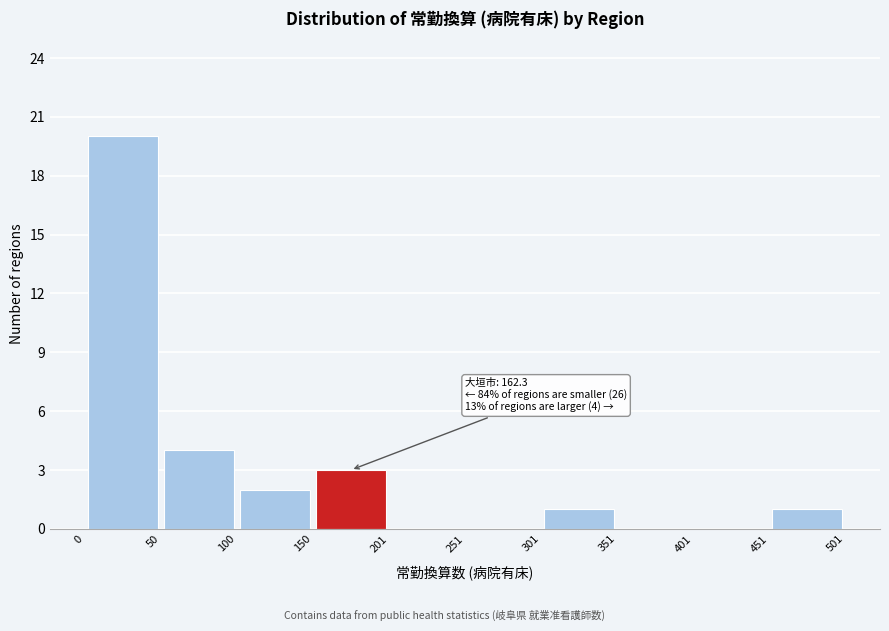

Over which range of the x-axis is the bar tallest?

0 to 50